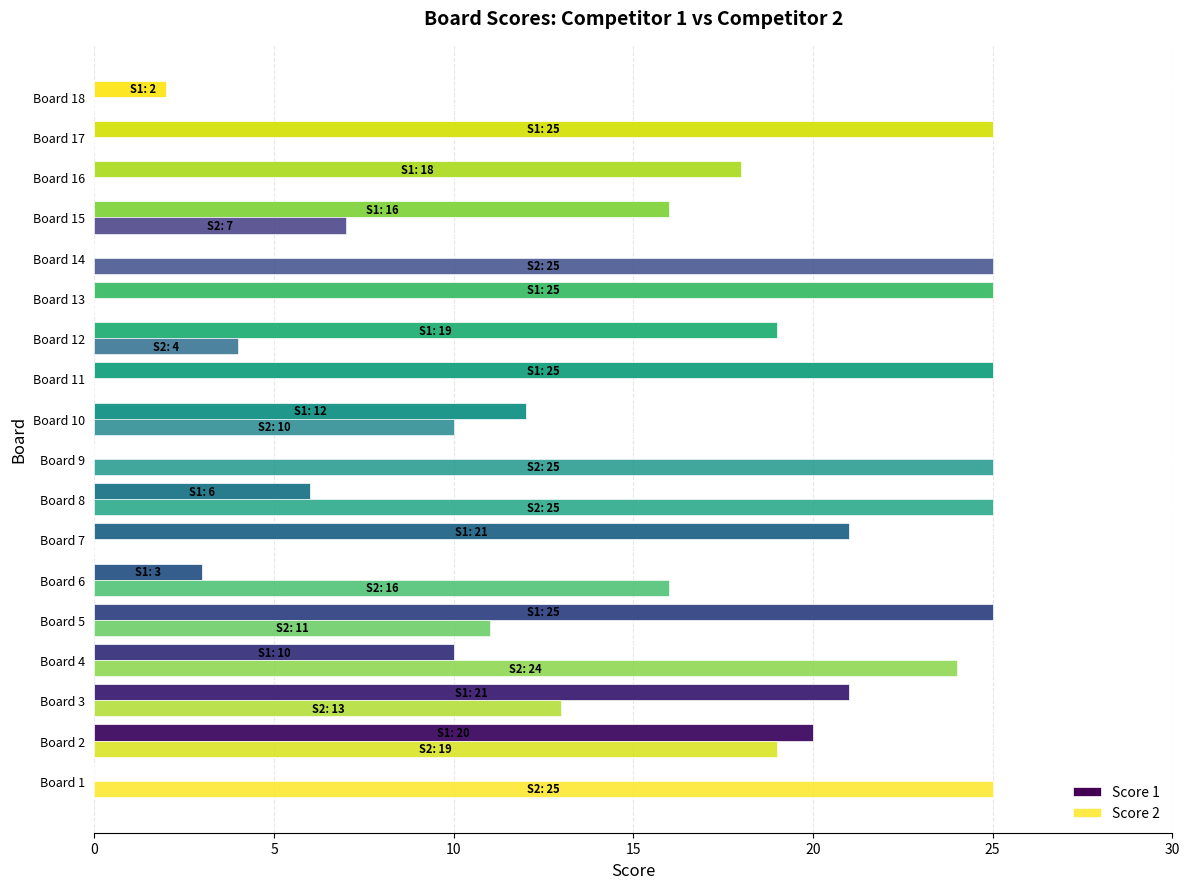

Count the number of categories in the chart.

18